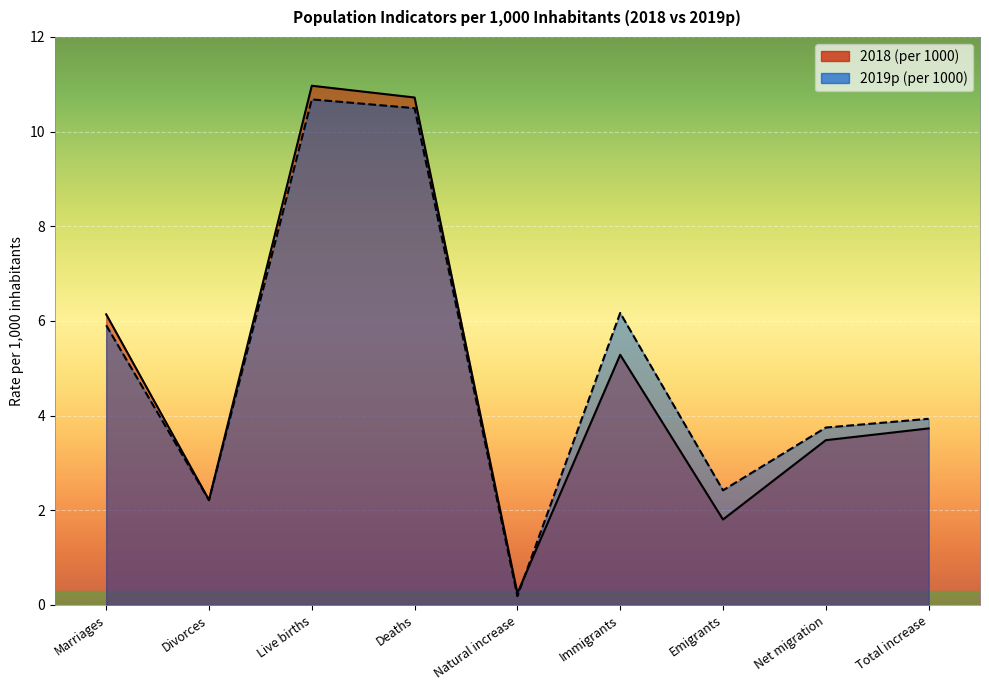

In 2018 (per 1000), how many points are higher than both neighbors (excluding endpoints)?

2